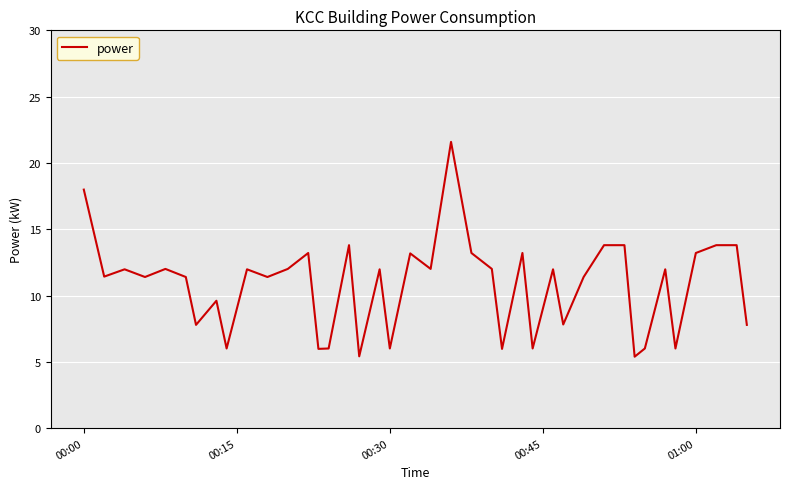

What is the greatest value displayed?

21.6